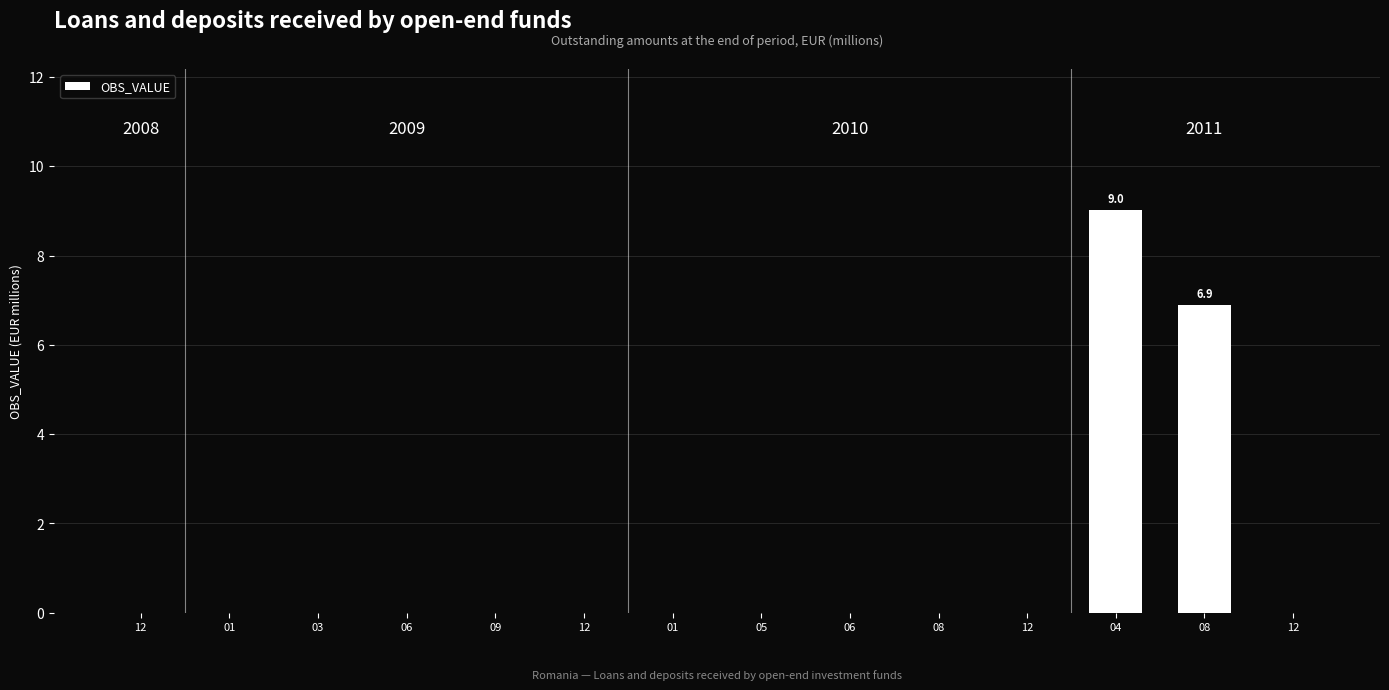

Reading left to right, what are all the values shown in this chart?

0.0	0.0	0.0	0.0	0.0	0.0	0.0	0.0	0.0	0.0	0.0	9.0	6.9	0.0